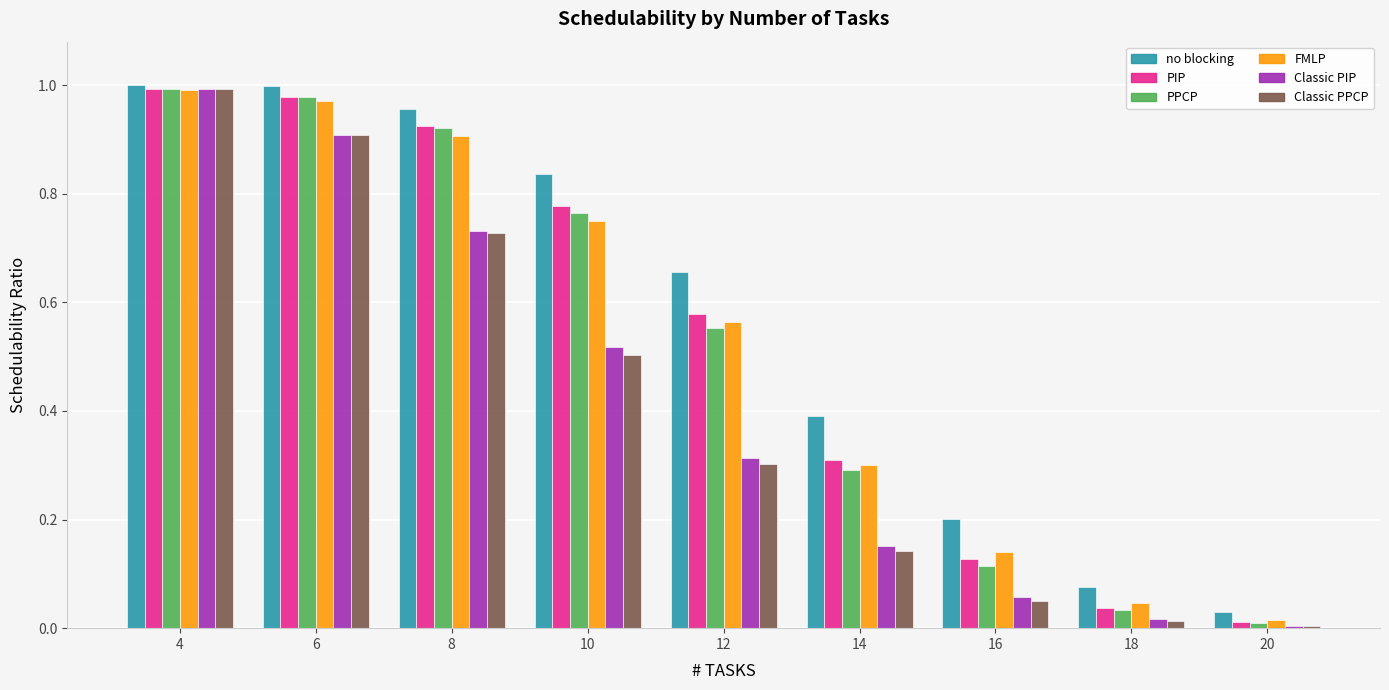

Which series has the largest total across all categories?

no blocking